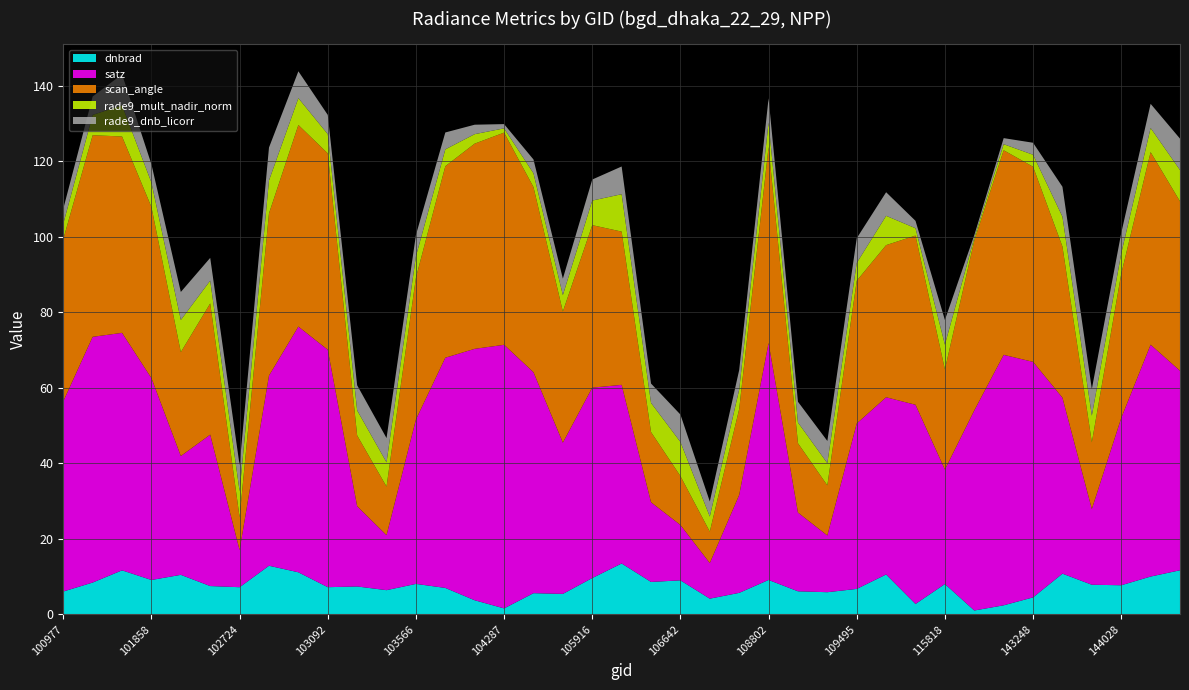

Reading right to left, what are all the values shown in this chart?

dnbrad: 144431=11.7	144221=10.0	144028=7.7	143639=7.8	143444=10.8	143248=4.5	132036=2.4	124044=1.0	115818=8.0	115692=2.7	112917=10.6	109495=6.7	109320=5.9	109147=6.1	108802=9.1	108445=5.7	108268=4.1	106642=9.0	106466=8.6	106285=13.5	105916=9.6	104522=5.4	104405=5.6	104287=1.6	103694=3.7	103686=7.0	103566=8.1	103448=6.4	103330=7.4	103092=7.2	103083=11.1	102964=12.9	102724=7.2	102602=7.5	101986=10.5	101858=9.1	101111=11.6	101102=8.4	100977=6.0
satz: 144431=52.9	144221=61.4	144028=44.3	143639=20.1	143444=46.6	143248=62.4	132036=66.4	124044=53.0	115818=30.3	115692=52.8	112917=46.9	109495=43.8	109320=15.0	109147=20.9	108802=62.8	108445=25.9	108268=9.4	106642=14.7	106466=21.1	106285=47.3	105916=50.4	104522=40.1	104405=58.5	104287=69.8	103694=66.6	103686=61.0	103566=43.5	103448=14.6	103330=21.3	103092=62.9	103083=65.1	102964=50.4	102724=9.8	102602=40.1	101986=31.5	101858=53.5	101111=62.9	101102=65.1	100977=50.4
scan_angle: 144431=44.9	144221=51.0	144028=38.2	143639=17.7	143444=40.0	143248=51.7	132036=54.2	124044=45.0	115818=26.6	115692=44.8	112917=40.3	109495=37.8	109320=13.3	109147=18.4	108802=51.9	108445=22.8	108268=8.3	106642=13.0	106466=18.6	106285=40.6	105916=43.1	104522=34.7	104405=49.1	104287=56.2	103694=54.4	103686=50.7	103566=37.6	103448=12.9	103330=18.7	103092=52.0	103083=53.4	102964=43.0	102724=8.7	102602=34.8	101986=27.5	101858=45.4	101111=52.0	101102=53.4	100977=43.0
rade9_mult_nadir_norm: 144431=8.3	144221=6.4	144028=5.4	143639=7.1	143444=7.9	143248=3.2	132036=1.6	124044=0.7	115818=6.5	115692=2.0	112917=7.8	109495=4.7	109320=5.9	109147=5.5	108802=6.5	108445=5.2	108268=4.0	106642=9.0	106466=7.7	106285=9.9	105916=6.5	104522=4.4	104405=3.7	104287=1.1	103694=2.5	103686=4.5	103566=5.7	103448=6.4	103330=6.6	103092=5.1	103083=7.1	102964=8.7	102724=6.9	102602=6.0	101986=8.5	101858=6.5	101111=8.3	101102=5.4	100977=4.1
rade9_dnb_licorr: 144431=8.3	144221=6.4	144028=5.4	143639=7.1	143444=7.9	143248=3.2	132036=1.6	124044=0.7	115818=6.5	115692=2.0	112917=6.2	109495=6.5	109320=5.9	109147=5.5	108802=6.5	108445=5.2	108268=4.0	106642=7.3	106466=5.1	106285=7.3	105916=5.6	104522=4.4	104405=3.7	104287=1.1	103694=2.5	103686=4.5	103566=5.7	103448=6.4	103330=6.6	103092=5.1	103083=7.1	102964=8.7	102724=6.9	102602=6.0	101986=7.4	101858=4.8	101111=8.2	101102=4.9	100977=3.9